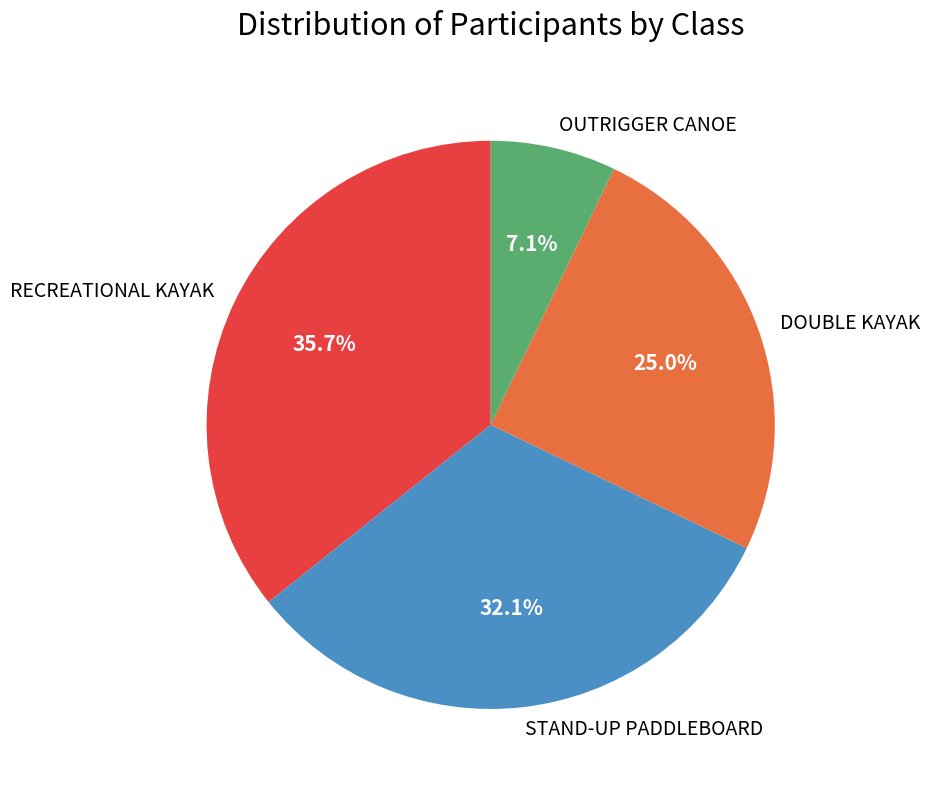

What is the smallest slice in the pie chart?

OUTRIGGER CANOE